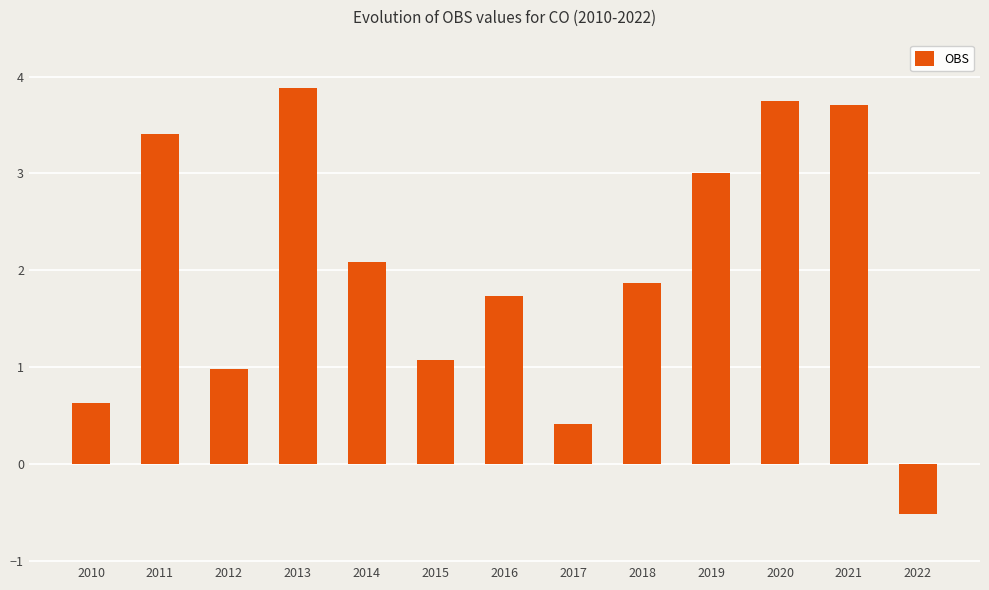

What is the greatest value displayed?

3.9